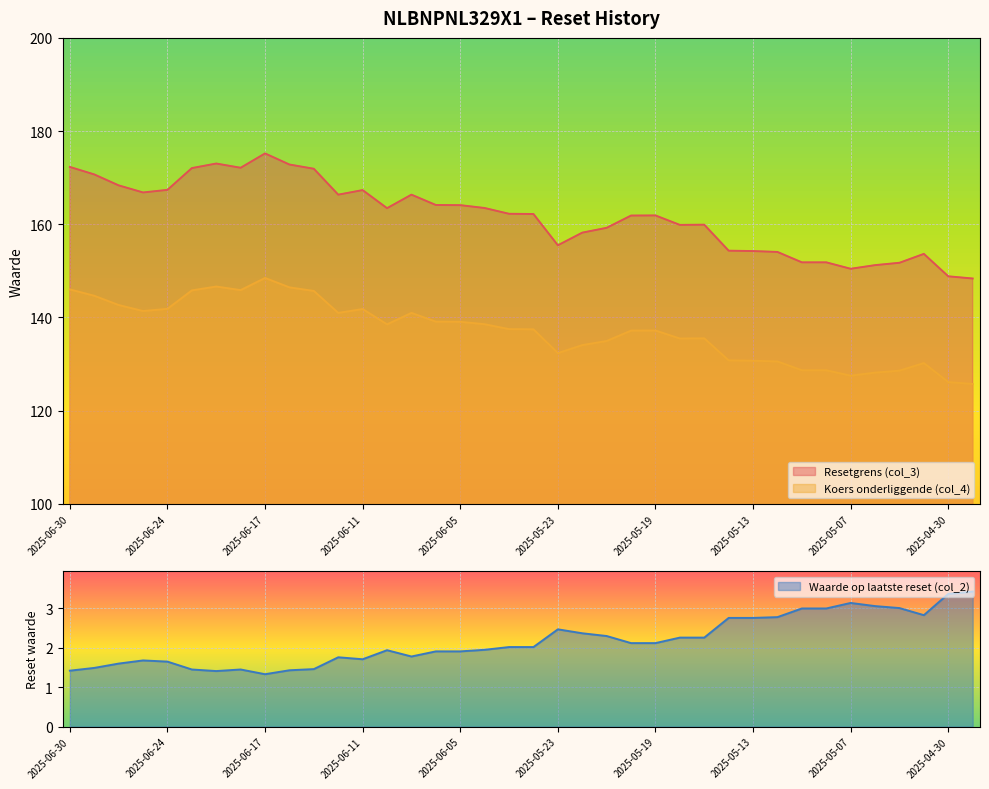

Reading left to right, transcribe all the data shown in this chart.

Resetgrens (col_3): 2025-06-30=172.3	2025-06-27=170.7	2025-06-26=168.4	2025-06-25=166.8	2025-06-24=167.4	2025-06-23=172.1	2025-06-20=173.0	2025-06-18=172.1	2025-06-17=175.2	2025-06-16=172.8	2025-06-13=171.9	2025-06-12=166.4	2025-06-11=167.3	2025-06-10=163.5	2025-06-09=166.4	2025-06-06=164.1	2025-06-05=164.1	2025-06-04=163.5	2025-06-03=162.2	2025-06-02=162.2	2025-05-23=155.5	2025-05-22=158.2	2025-05-21=159.2	2025-05-20=161.9	2025-05-19=161.9	2025-05-16=159.9	2025-05-15=159.9	2025-05-14=154.3	2025-05-13=154.2	2025-05-12=154.1	2025-05-09=151.8	2025-05-08=151.8	2025-05-07=150.4	2025-05-06=151.2	2025-05-05=151.7	2025-05-02=153.6	2025-04-30=148.8	2025-04-29=148.4
Koers onderliggende (col_4): 2025-06-30=146.0	2025-06-27=144.7	2025-06-26=142.7	2025-06-25=141.4	2025-06-24=141.8	2025-06-23=145.8	2025-06-20=146.6	2025-06-18=145.9	2025-06-17=148.5	2025-06-16=146.5	2025-06-13=145.7	2025-06-12=141.0	2025-06-11=141.8	2025-06-10=138.5	2025-06-09=141.0	2025-06-06=139.1	2025-06-05=139.1	2025-06-04=138.6	2025-06-03=137.5	2025-06-02=137.5	2025-05-23=132.3	2025-05-22=134.1	2025-05-21=134.9	2025-05-20=137.2	2025-05-19=137.2	2025-05-16=135.5	2025-05-15=135.5	2025-05-14=130.8	2025-05-13=130.7	2025-05-12=130.6	2025-05-09=128.7	2025-05-08=128.7	2025-05-07=127.5	2025-05-06=128.2	2025-05-05=128.6	2025-05-02=130.2	2025-04-30=126.1	2025-04-29=125.7
Waarde op laatste reset (col_2): 2025-06-30=1.4	2025-06-27=1.5	2025-06-26=1.6	2025-06-25=1.7	2025-06-24=1.6	2025-06-23=1.4	2025-06-20=1.4	2025-06-18=1.4	2025-06-17=1.3	2025-06-16=1.4	2025-06-13=1.5	2025-06-12=1.8	2025-06-11=1.7	2025-06-10=1.9	2025-06-09=1.8	2025-06-06=1.9	2025-06-05=1.9	2025-06-04=1.9	2025-06-03=2.0	2025-06-02=2.0	2025-05-23=2.5	2025-05-22=2.4	2025-05-21=2.3	2025-05-20=2.1	2025-05-19=2.1	2025-05-16=2.3	2025-05-15=2.3	2025-05-14=2.8	2025-05-13=2.8	2025-05-12=2.8	2025-05-09=3.0	2025-05-08=3.0	2025-05-07=3.1	2025-05-06=3.1	2025-05-05=3.0	2025-05-02=2.8	2025-04-30=3.4	2025-04-29=3.4